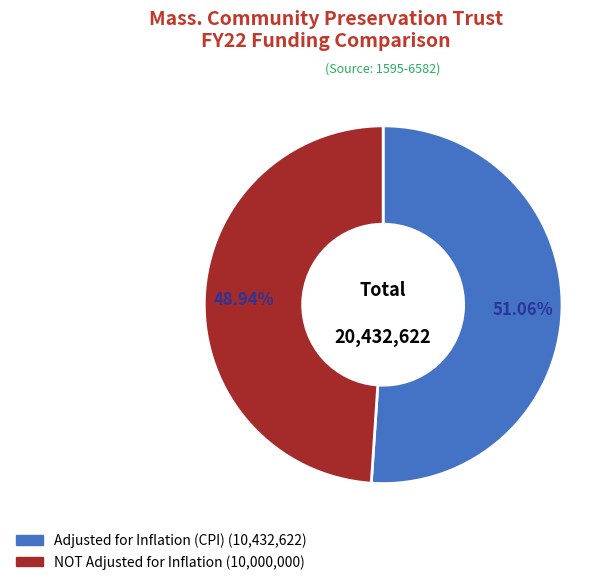

Is there a majority slice in this chart?

Yes